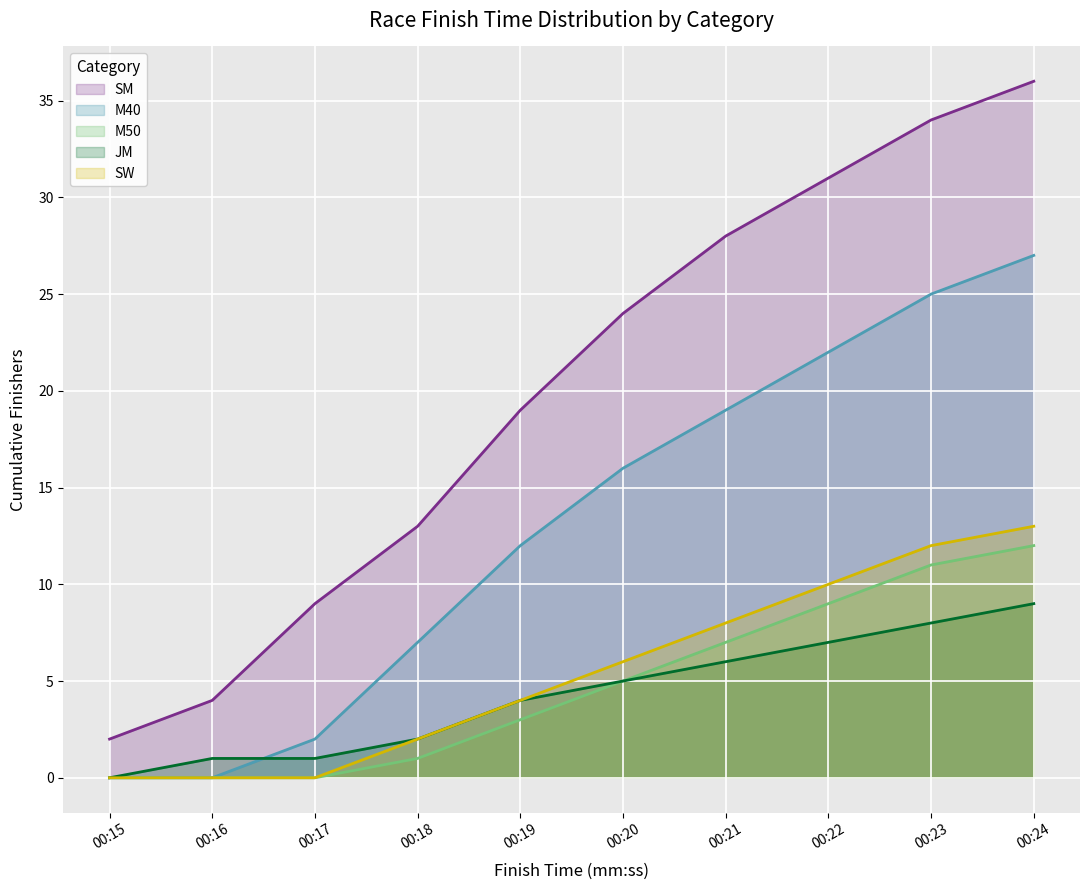

True or false: SW and JM intersect in this chart.

False